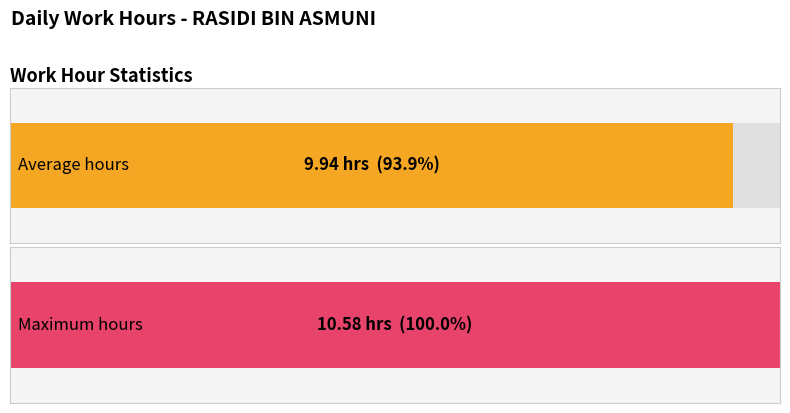

Is it true that the value at 17-Mon is 14.3?

False